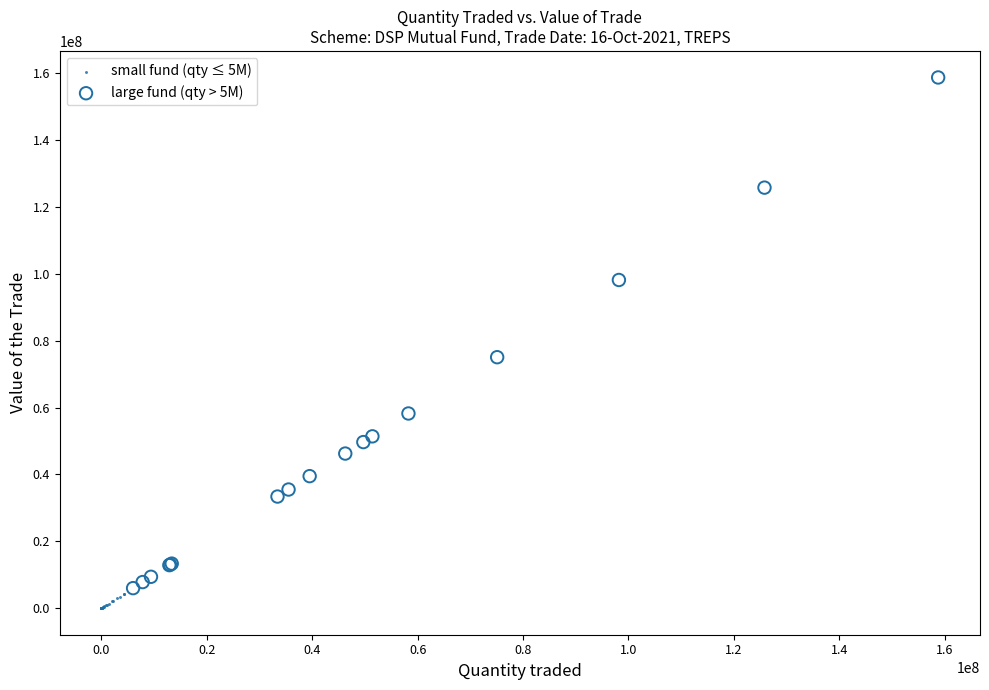

Which series reaches the maximum Y coordinate?

large fund (qty > 5M)